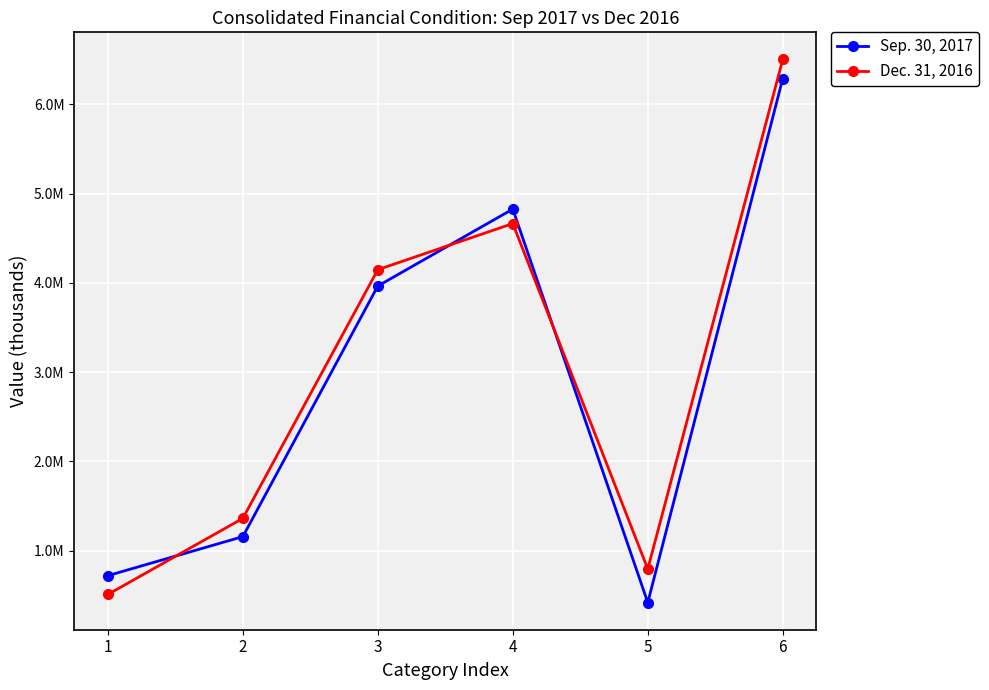

Between 4 and 5, which series saw the biggest shift?

Sep. 30, 2017